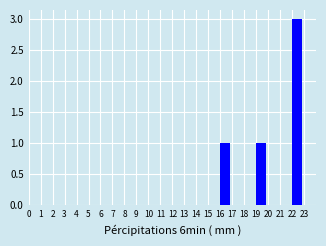

Reading left to right, transcribe this chart: for each bar, give the range it covers on the x-axis and its height. The values are not printed on the chart, so give them approximately, as read against the axis.

0 to 1: 0
1 to 2: 0
2 to 3: 0
3 to 4: 0
4 to 5: 0
5 to 6: 0
6 to 7: 0
7 to 8: 0
8 to 9: 0
9 to 10: 0
10 to 11: 0
11 to 12: 0
12 to 13: 0
13 to 14: 0
14 to 15: 0
15 to 16: 0
16 to 17: 1
17 to 18: 0
18 to 19: 0
19 to 20: 1
20 to 21: 0
21 to 22: 0
22 to 23: 3
23 to 24: 0